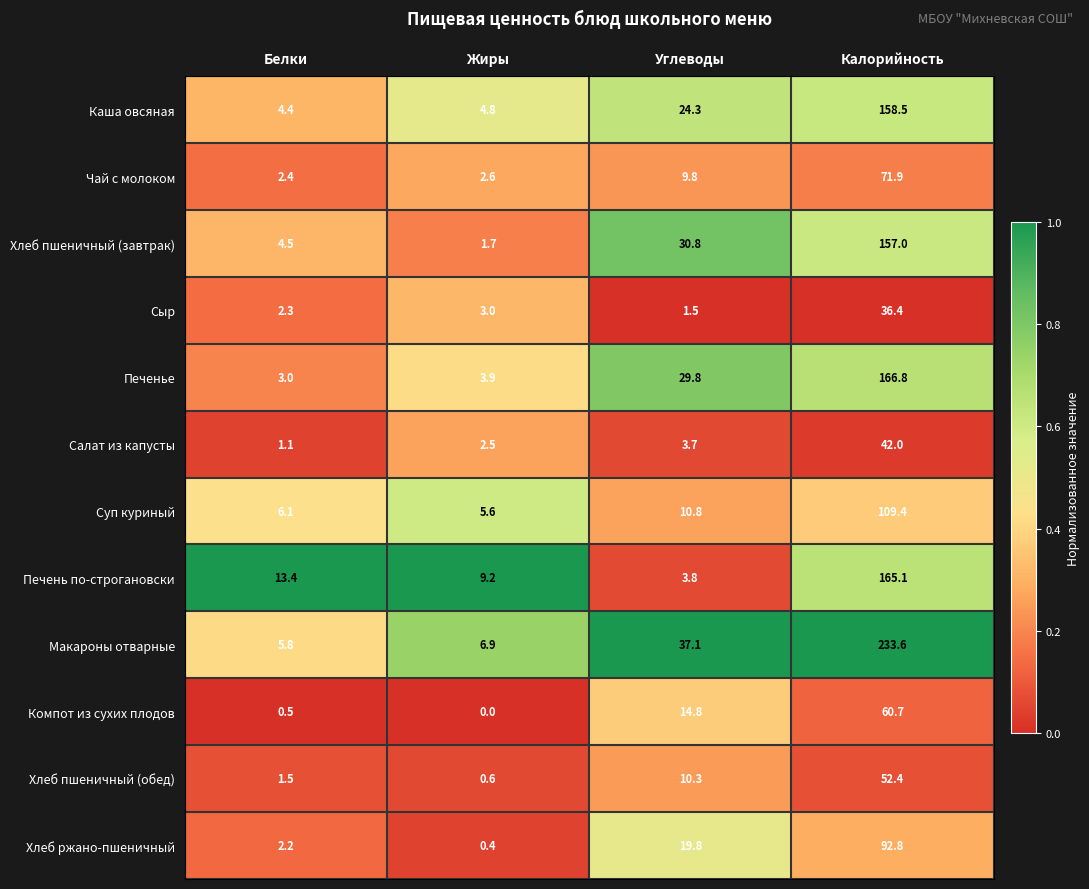

What is the difference between the highest and lowest values at Углеводы?

35.6